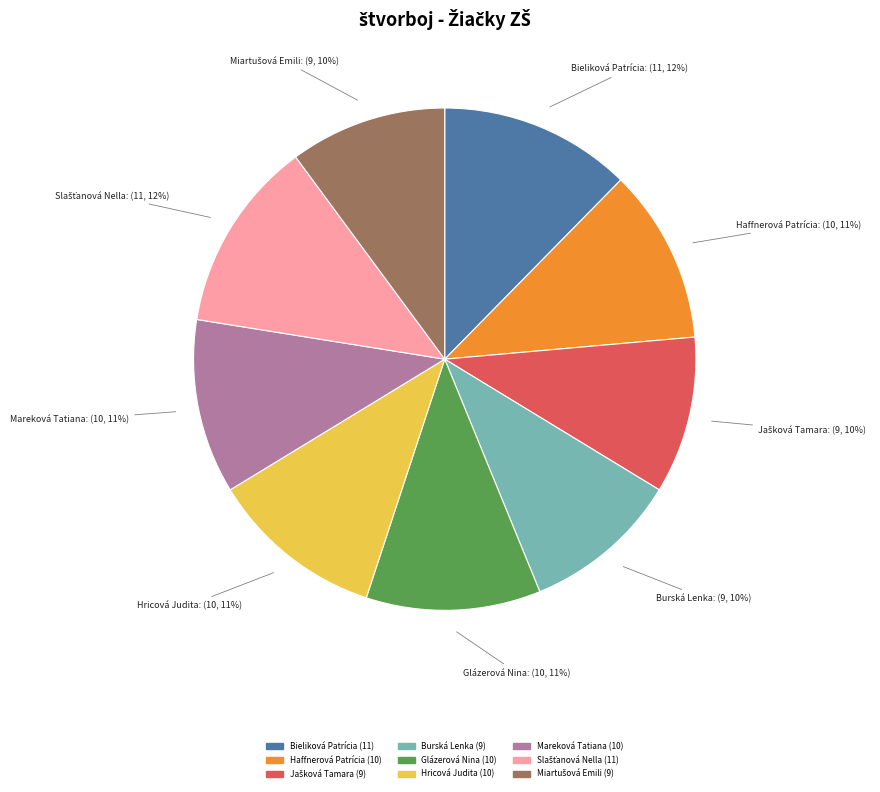

What percentage is the Hricová Judita slice, to the nearest percent?

11%